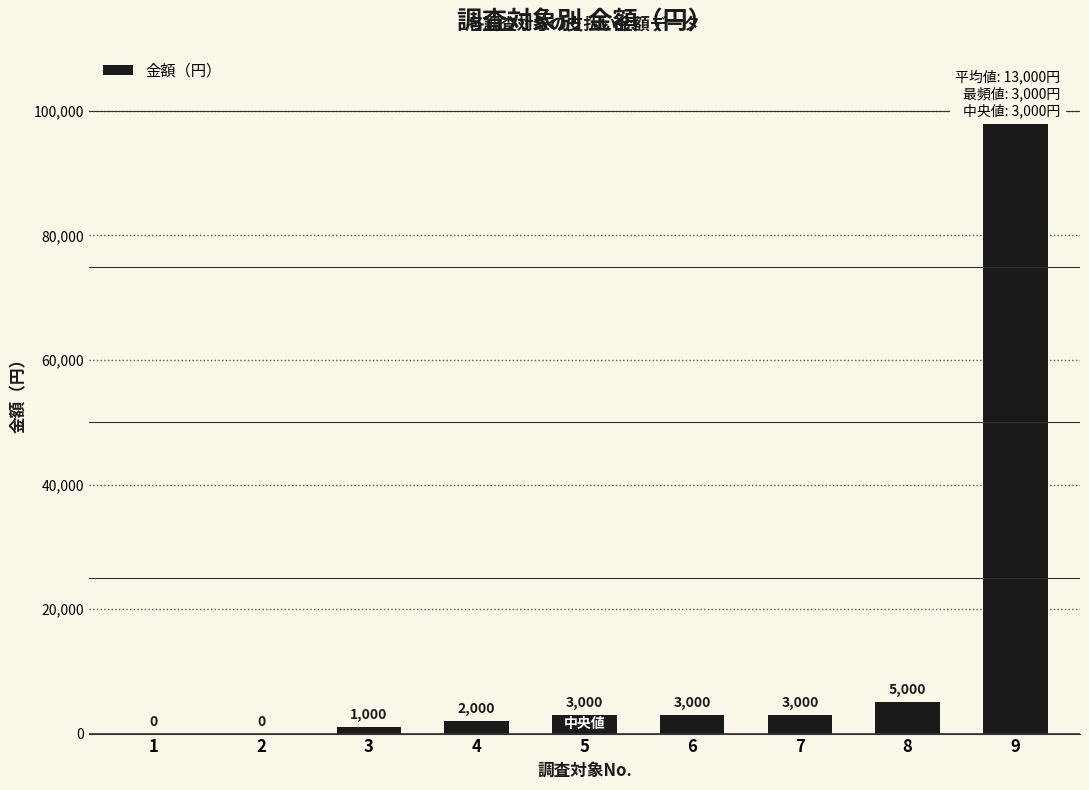

What is the difference between the second highest and minimum values?

5000